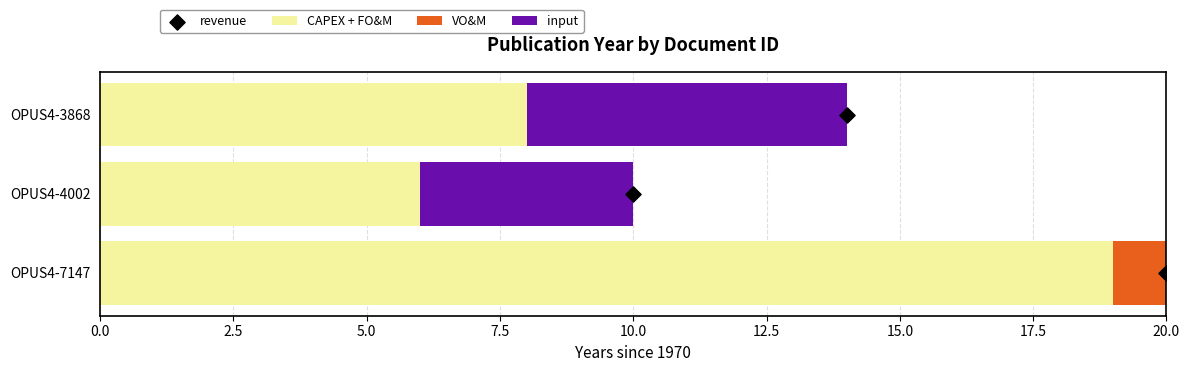

What are all the series names shown in the legend?

CAPEX + FO&M, VO&M, input, revenue